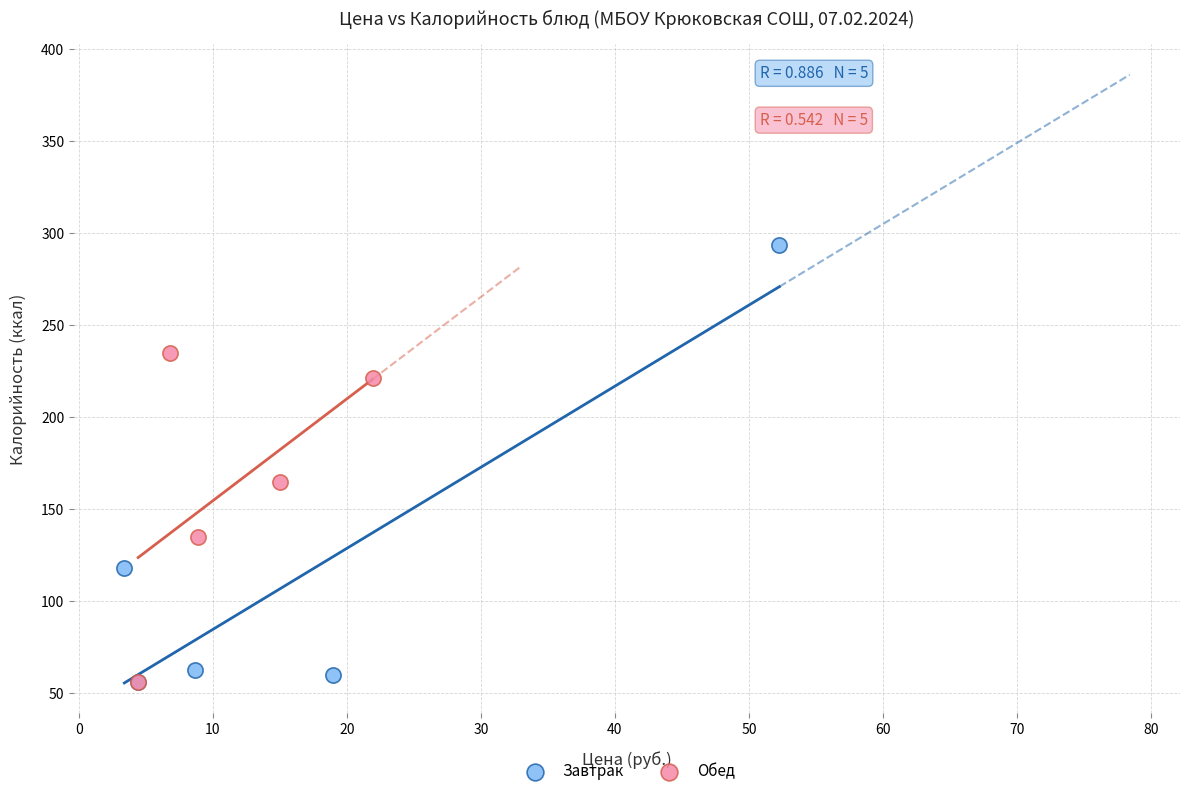

Which series reaches the maximum Y coordinate?

Завтрак